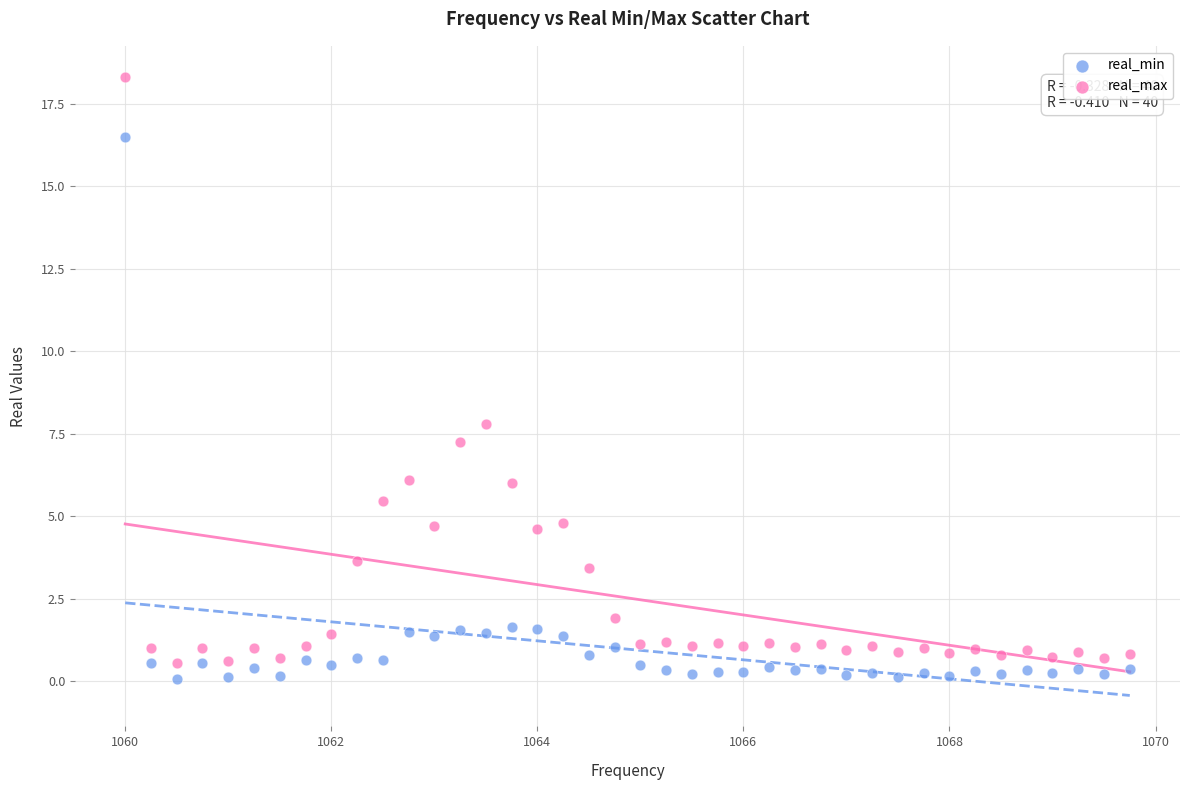

Which series reaches the minimum Y coordinate?

real_min